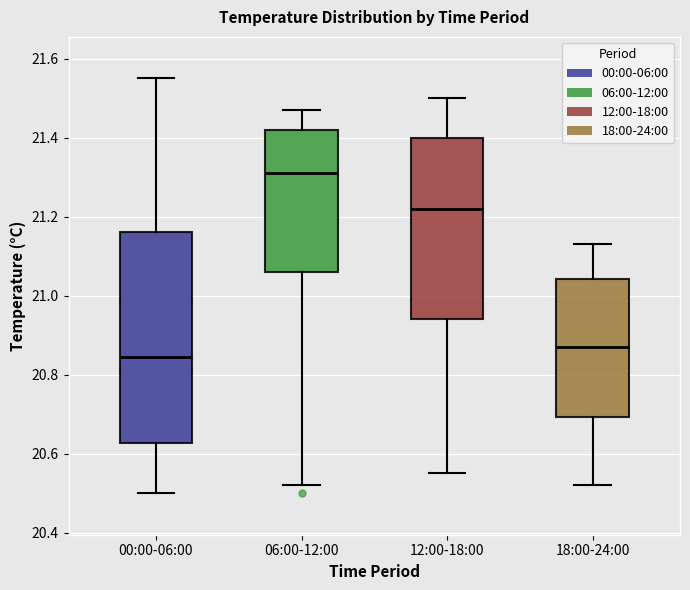

Where is the lower edge of the box for 00:00-06:00 on the y-axis? The values are not printed on the chart, so give them approximately, as read against the axis.

20.62